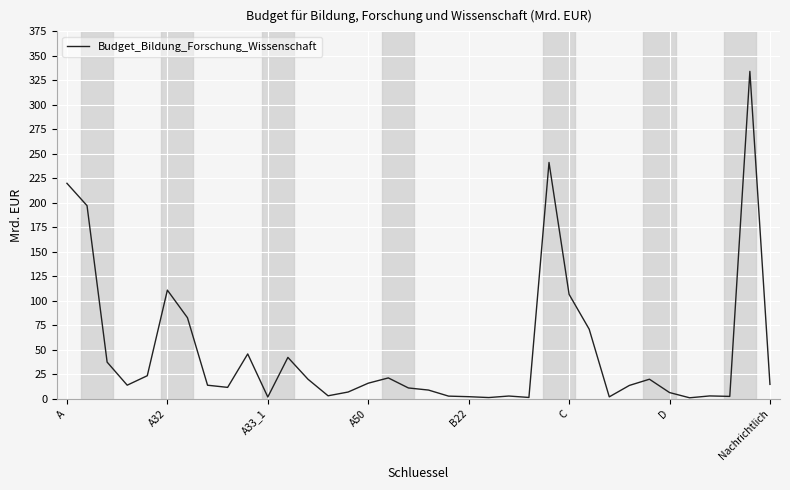

What is the maximum value shown in the chart?

334.2